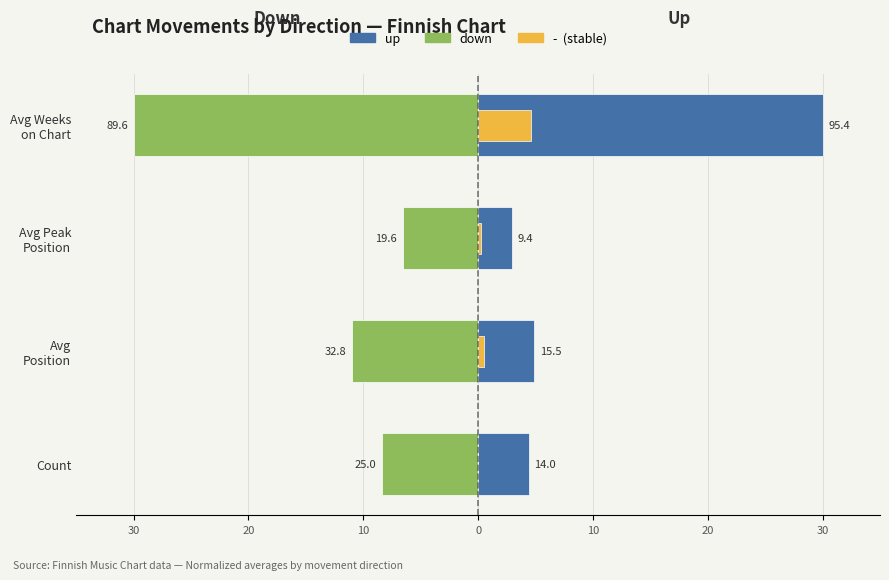

Is it true that down equals -10.9 at Avg Peak Position?

False